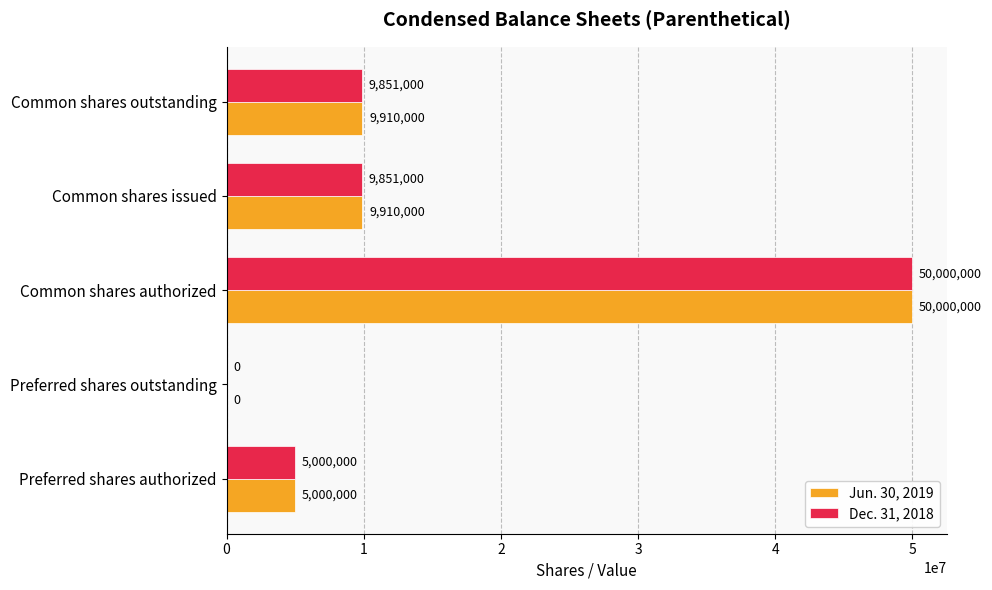

Which category has the highest value across all series?

Common shares authorized